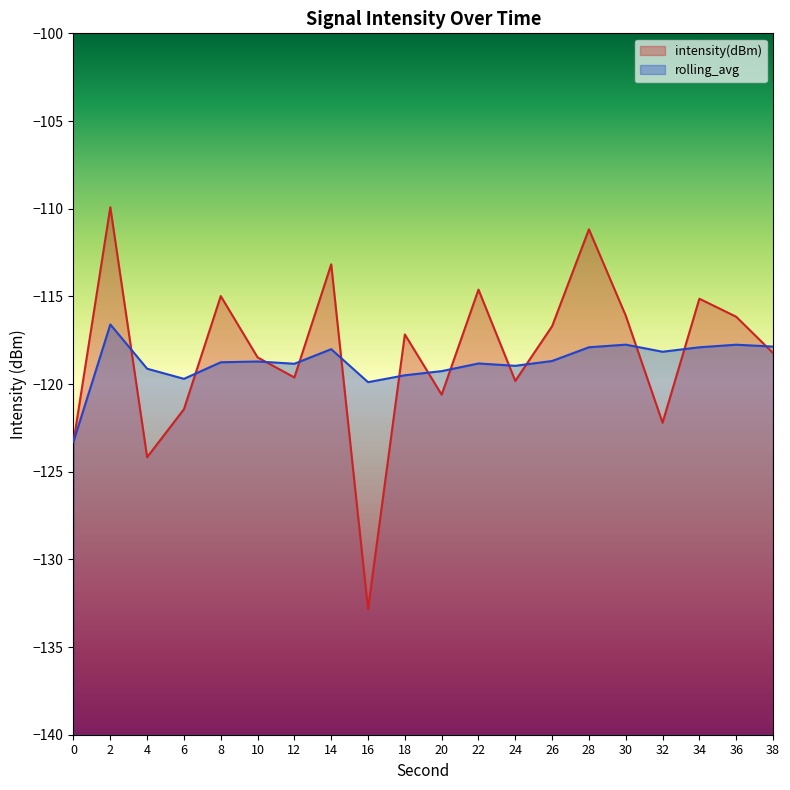

What is the spread (max minus min) of values at 6?

1.7